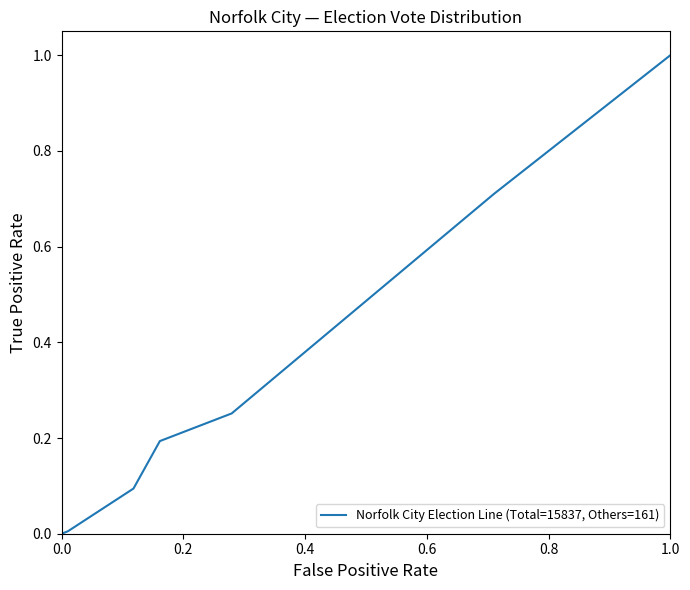

True or false: there are more than 1 points higher than both neighbors.

False